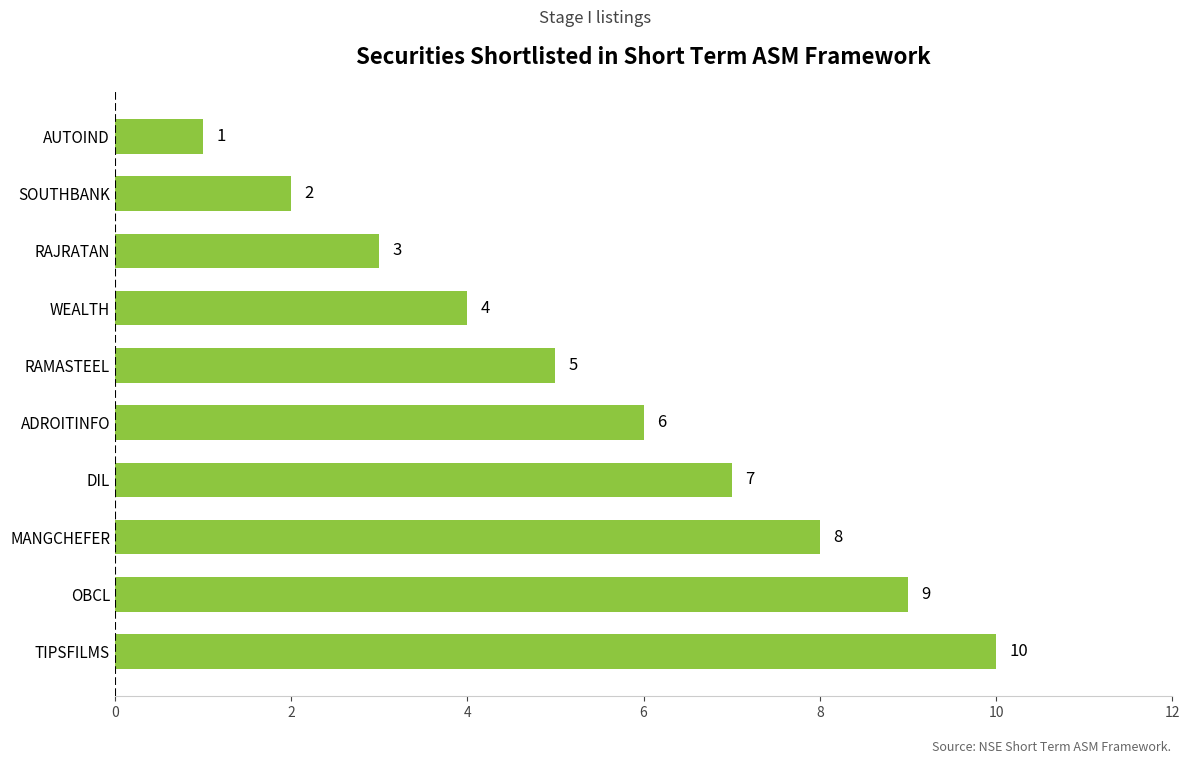

What is the sum of all values?

55